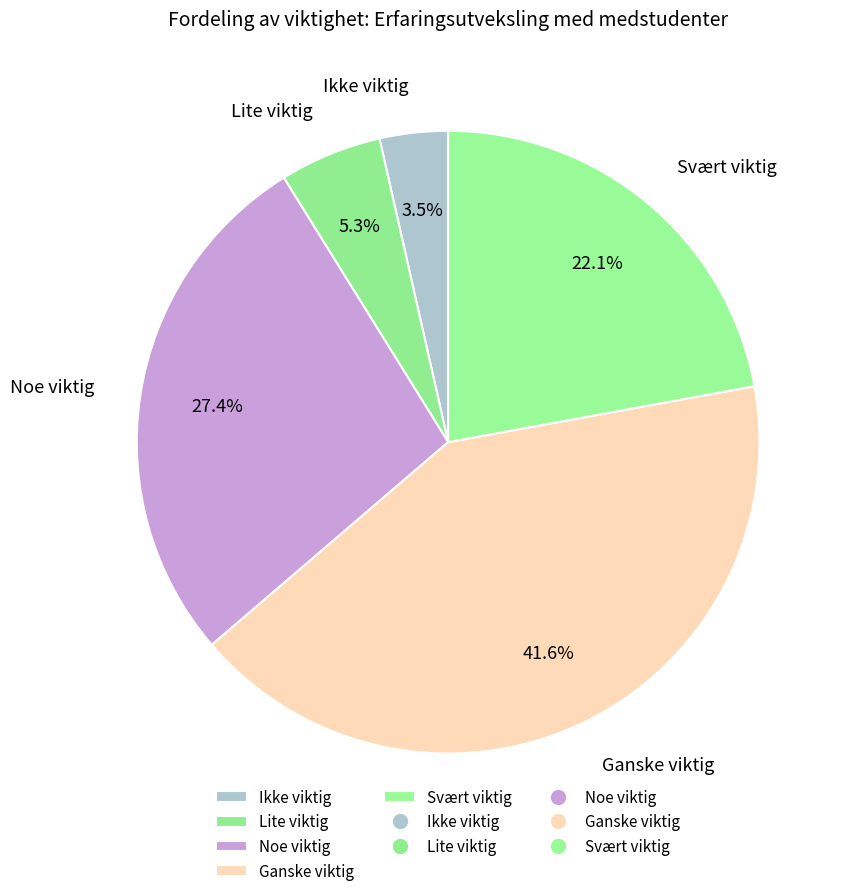

Combined, what portion of the pie is Noe viktig and Lite viktig?

32.7%